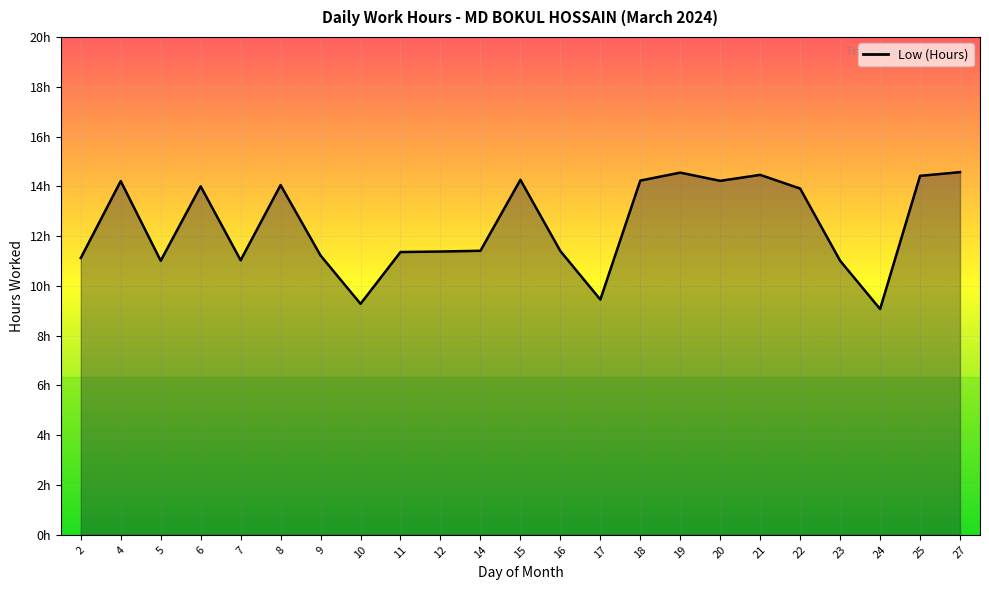

Rank the categories by value from lowest to highest.

24, 10, 17, 5, 23, 7, 2, 9, 11, 12, 16, 14, 22, 6, 8, 4, 20, 18, 15, 25, 21, 19, 27